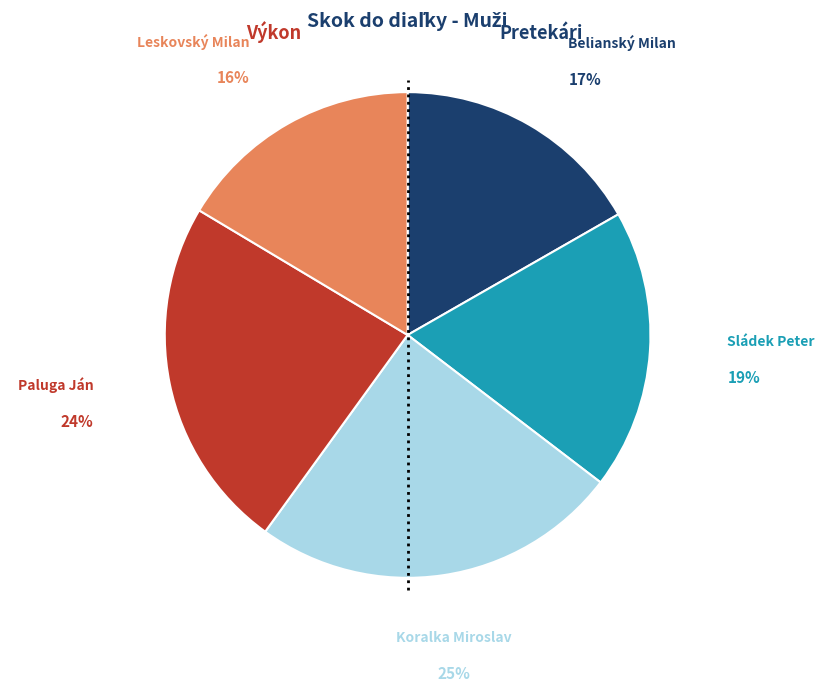

Count the number of slices in the pie.

5